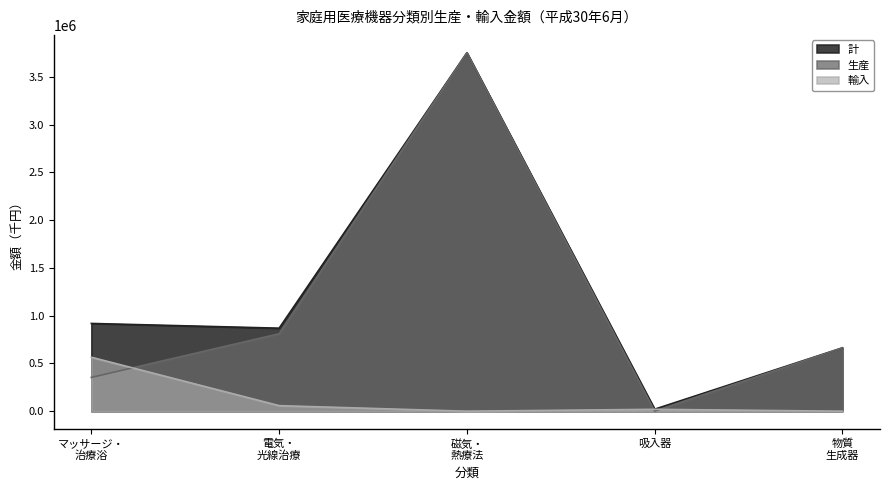

Which category has the lowest value in the 計 series?

吸入器